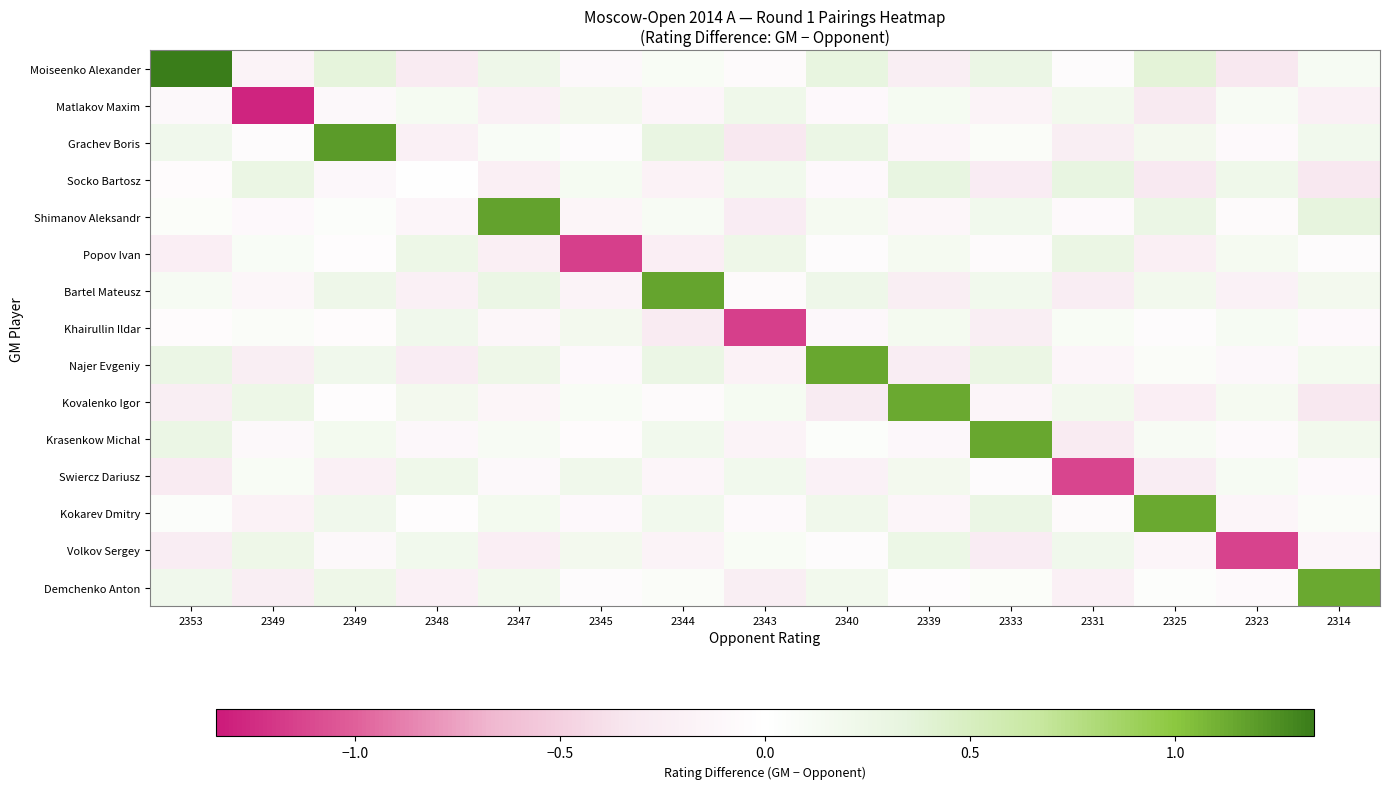

What is the spread (max minus min) of values at 2348?

0.5